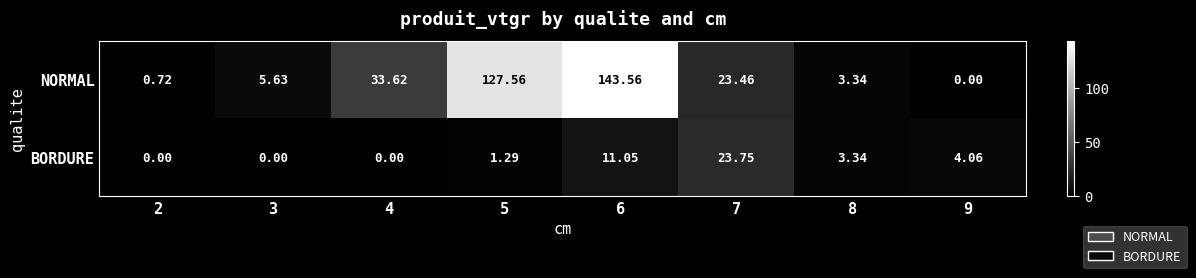

Is the value of NORMAL at 2 greater than the value of BORDURE at 5?

No